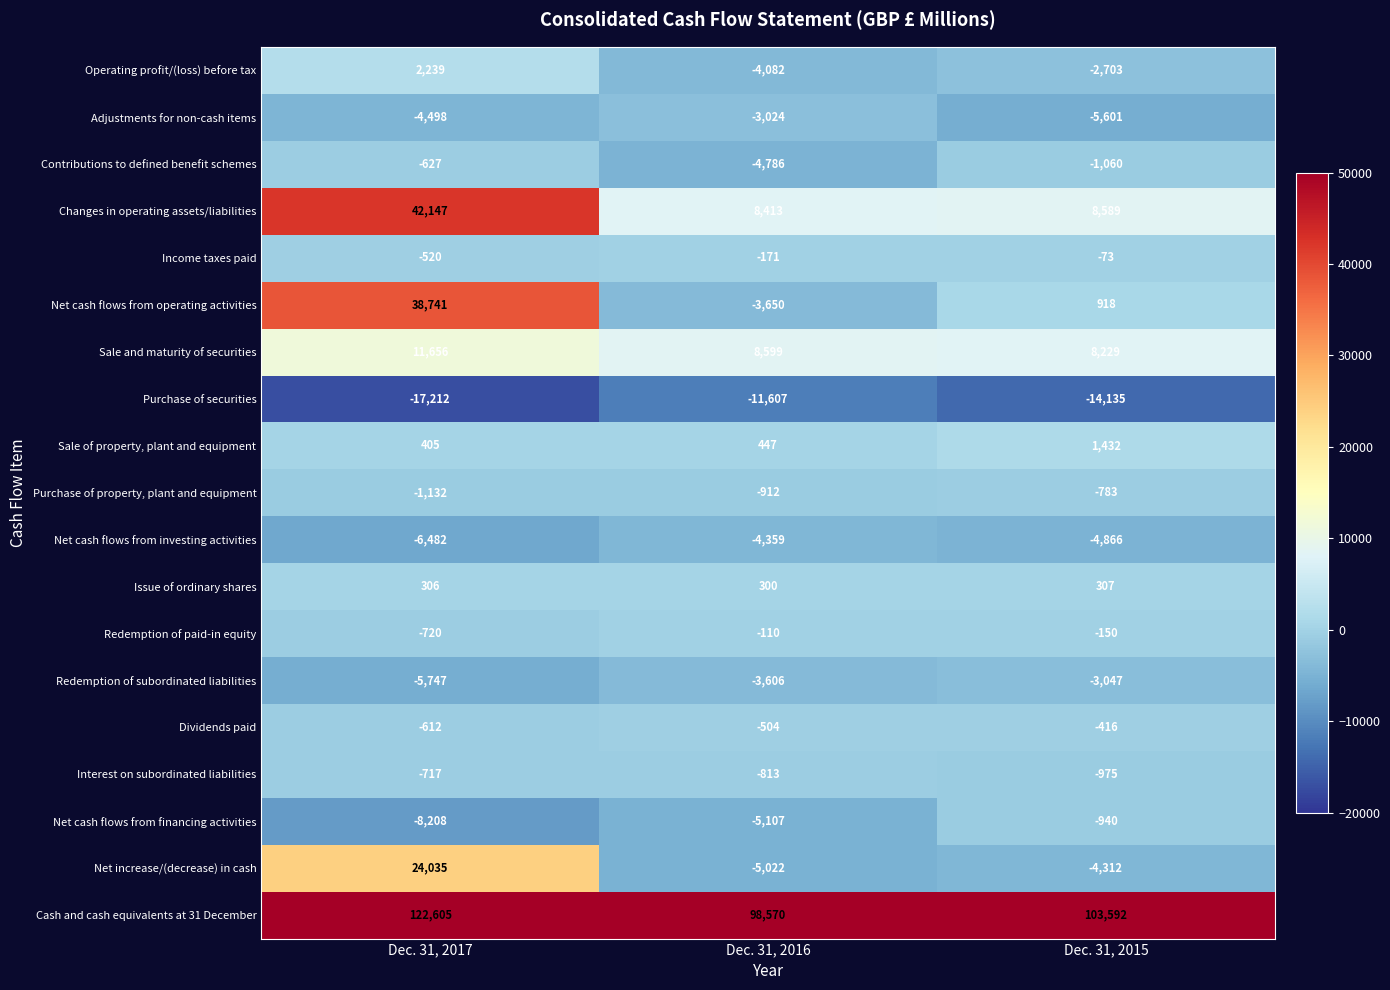

Is it true that Operating profit/(loss) before tax equals -5807 at Dec. 31, 2016?

False